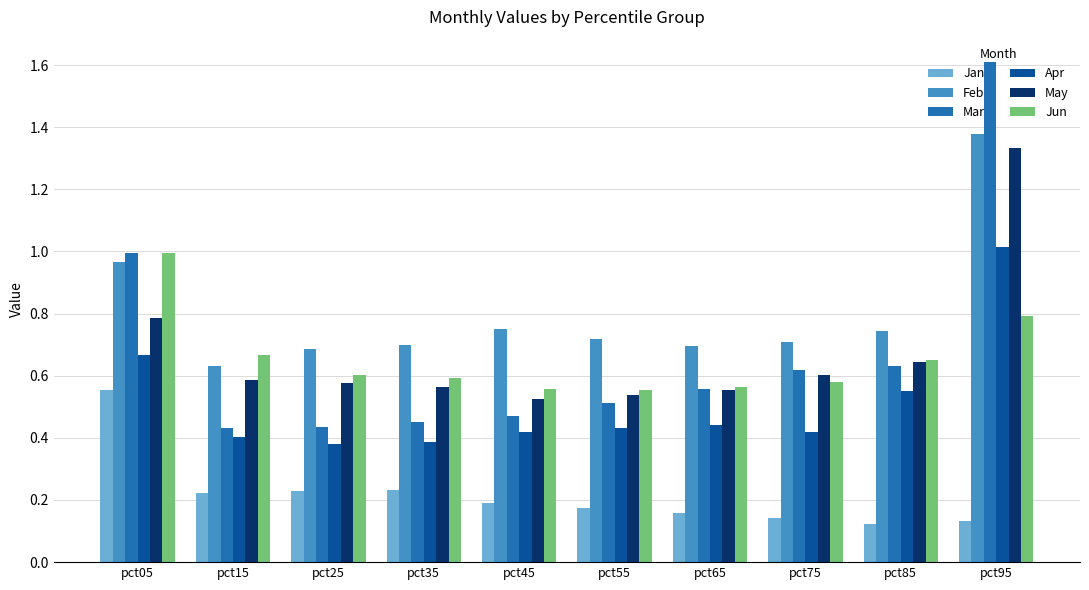

The May series shows 0.6 at pct85. True or false?

True